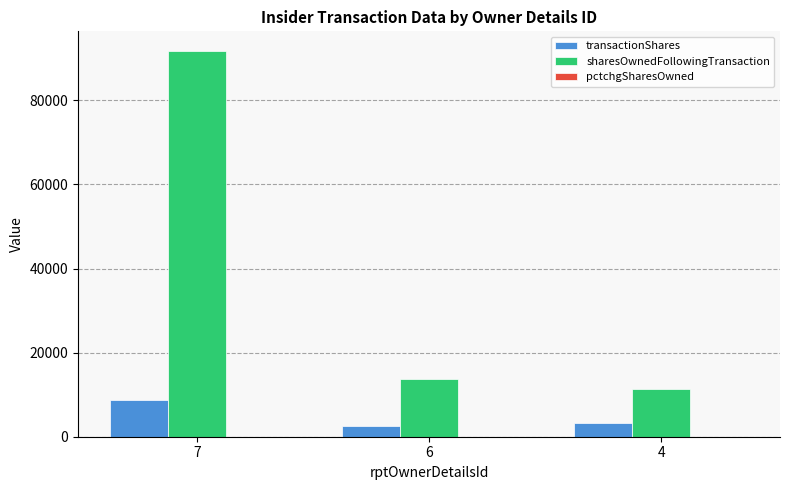

At which category is the sum across all series the highest?

7